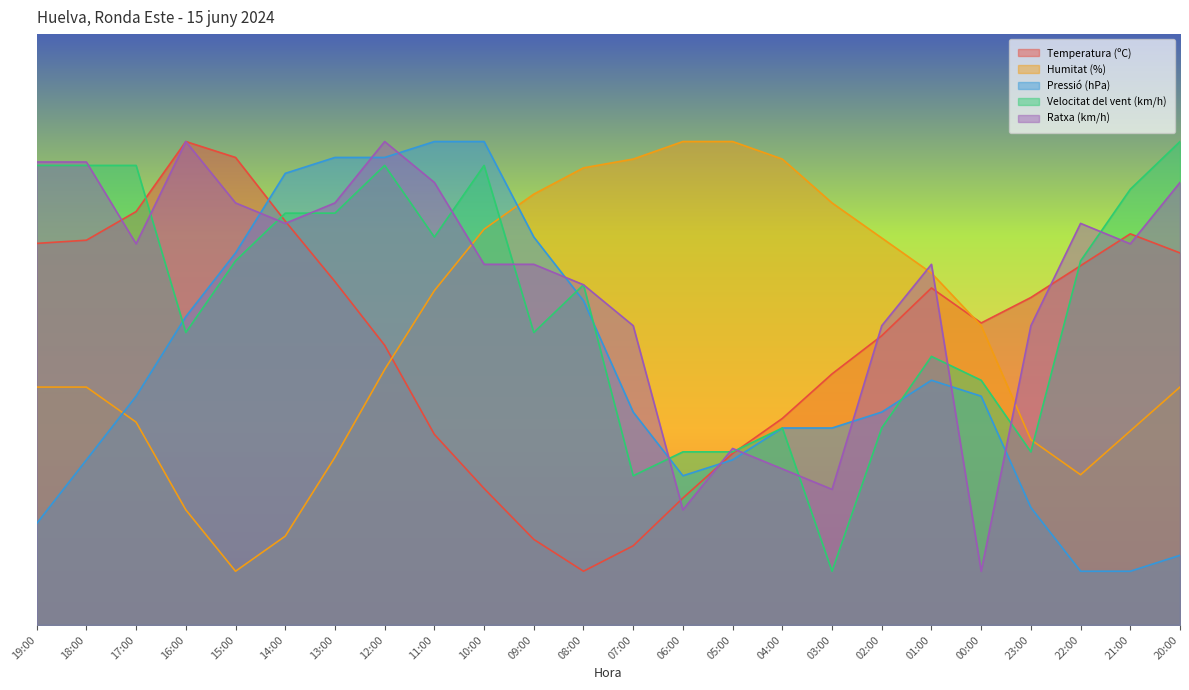

The Humitat (%) series shows 80.2 at 09:00. True or false?

True